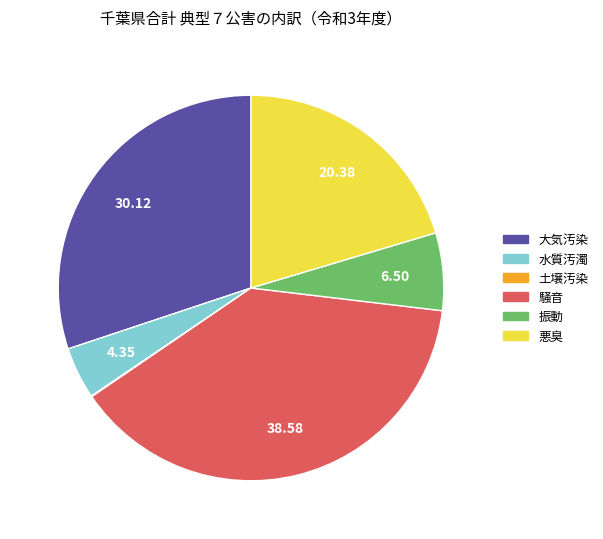

Between 騒音 and 悪臭, which is larger?

騒音